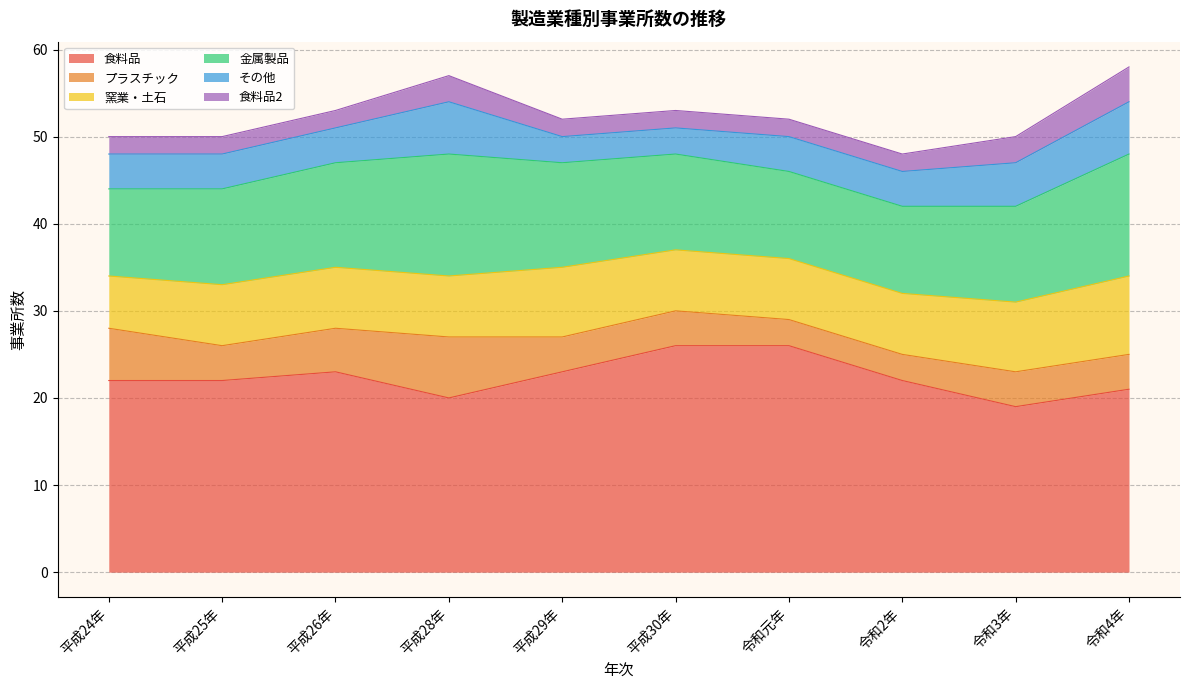

Does the chart have visible grid lines?

Yes